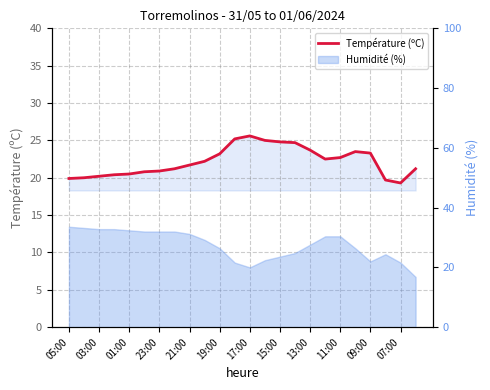

The chart shows a value of 30.6 at 21:00. True or false?

False